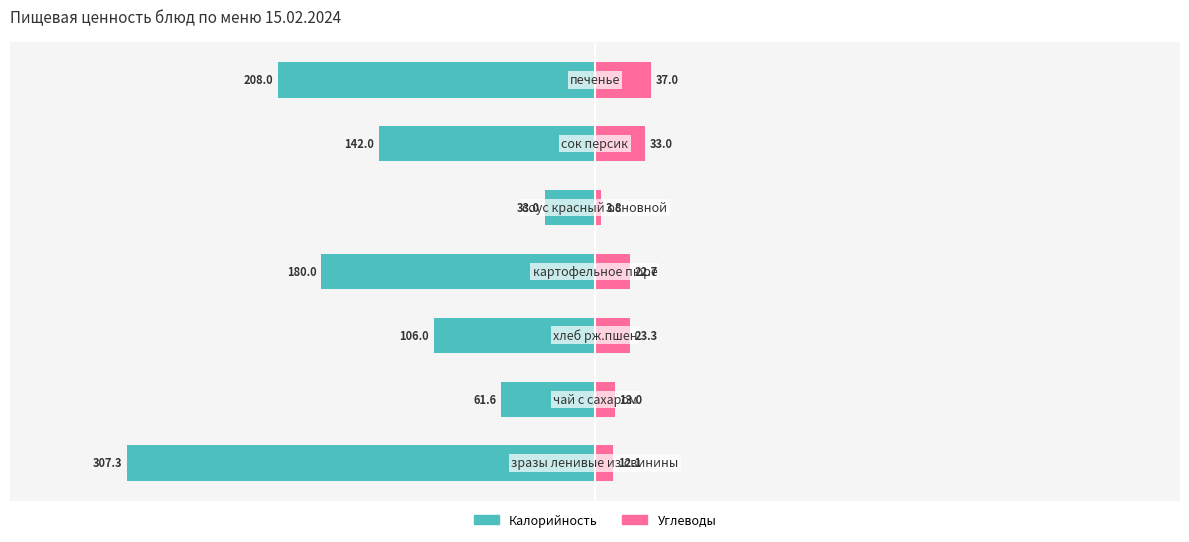

At 5, list the series in order from largest to smallest.

Углеводы, Калорийность